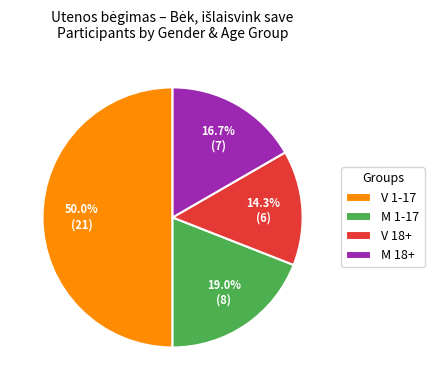

To the nearest percent, what is the difference between the V 1-17 and M 18+ slice percentages?

33%